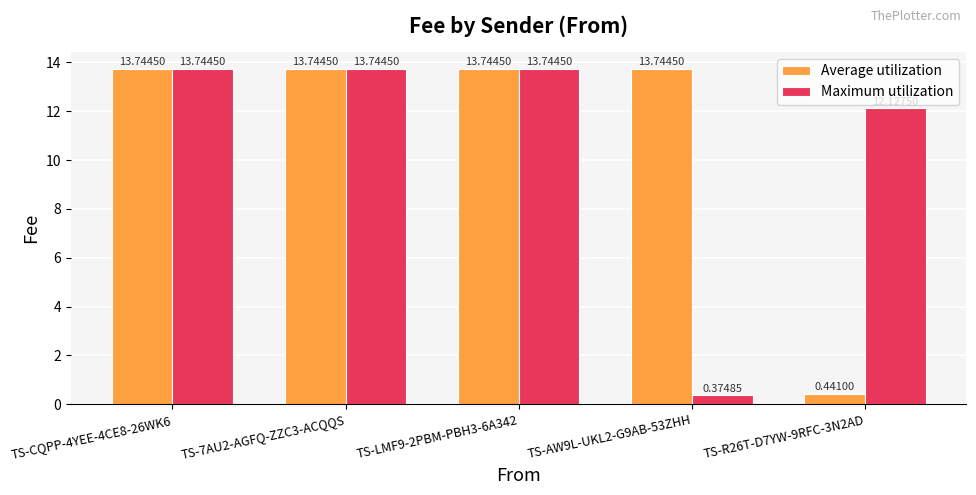

How many bars are there in total?

10